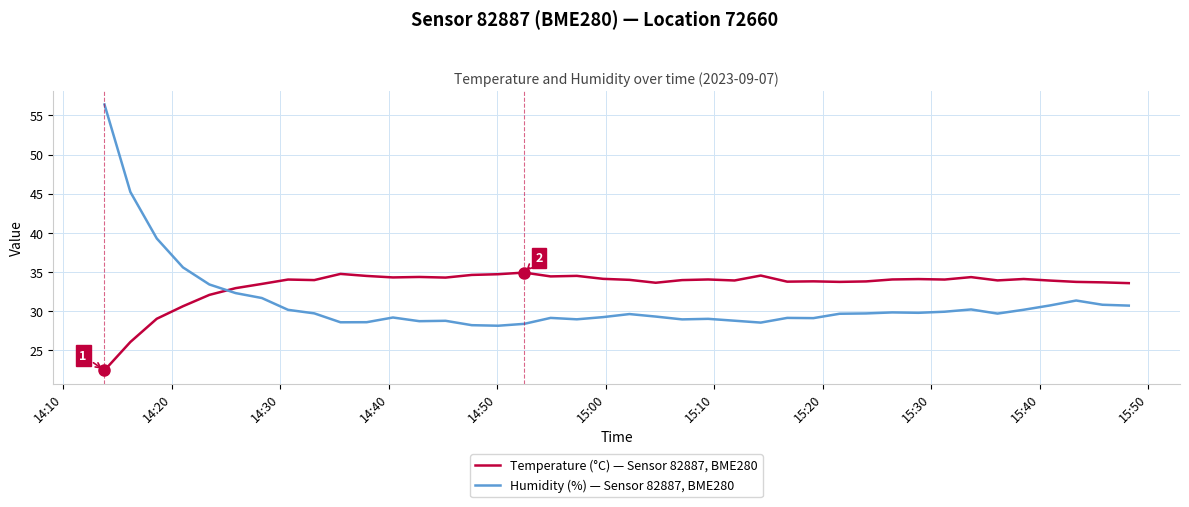

What is the maximum value for Temperature (°C) — Sensor 82887, BME280?

34.9